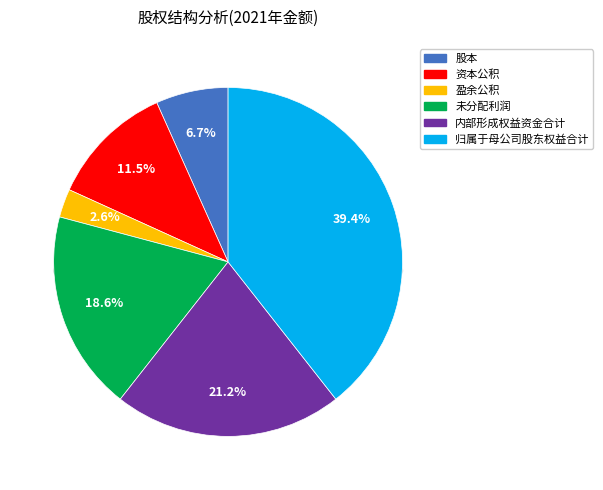

Rank the categories by value from lowest to highest.

盈余公积, 股本, 资本公积, 未分配利润, 内部形成权益资金合计, 归属于母公司股东权益合计